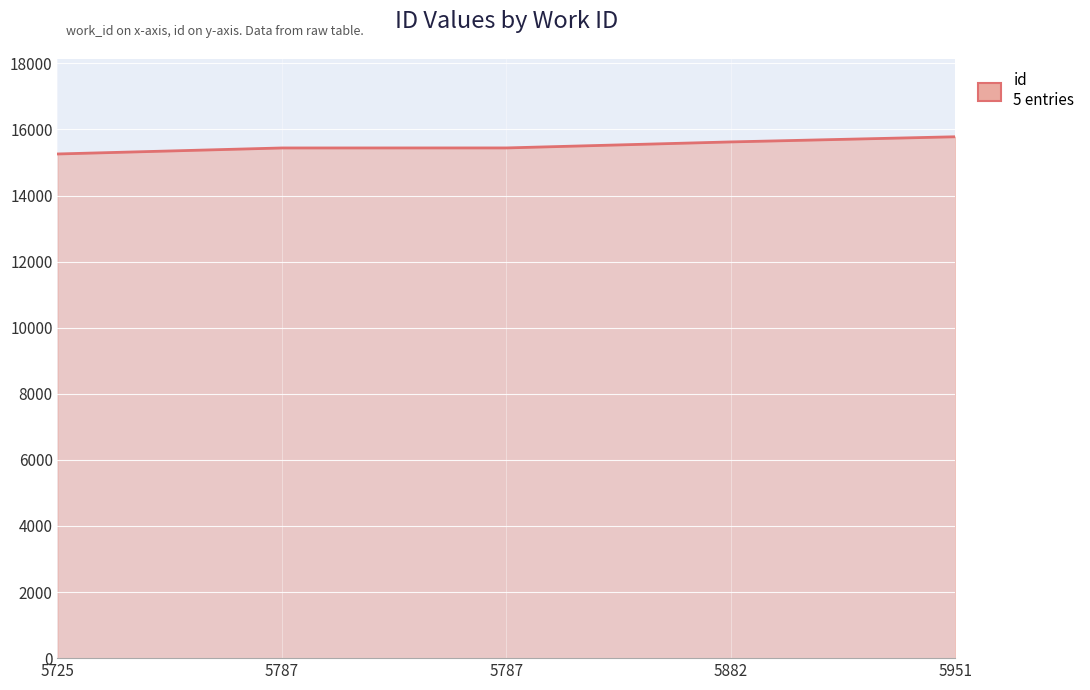

Which label corresponds to the largest value in the chart?

5951